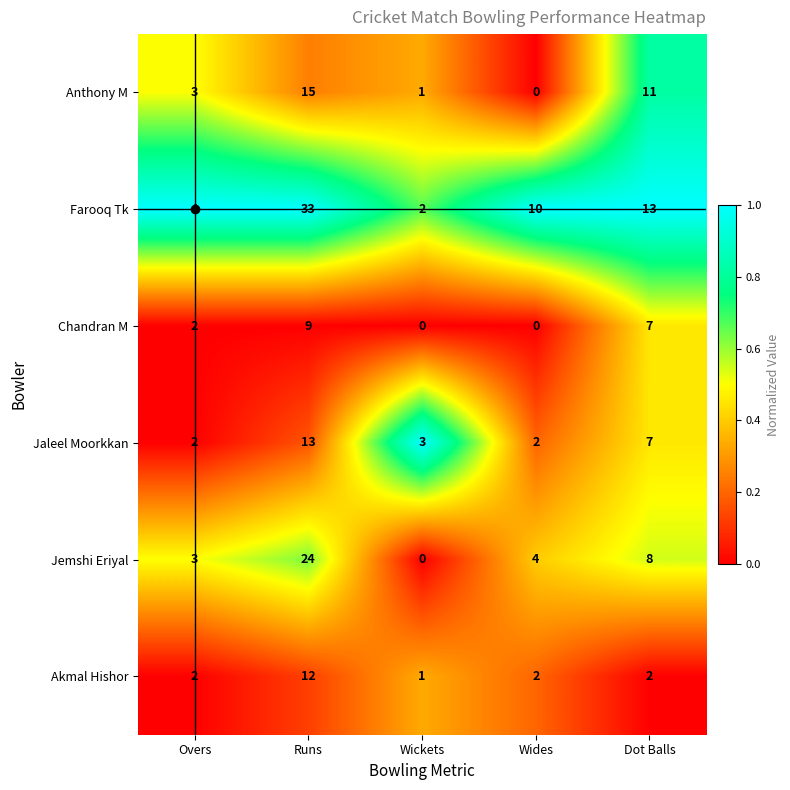

What is the spread (max minus min) of values at Wides?

10